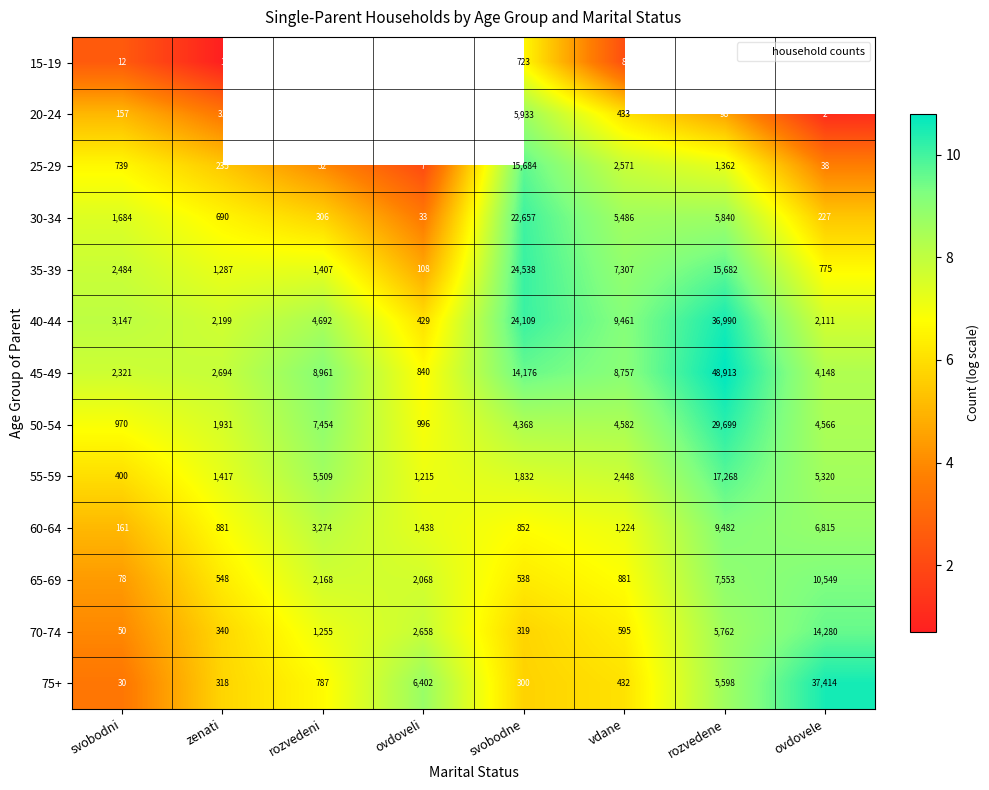

How many data points in 55-59 are above 7?

7